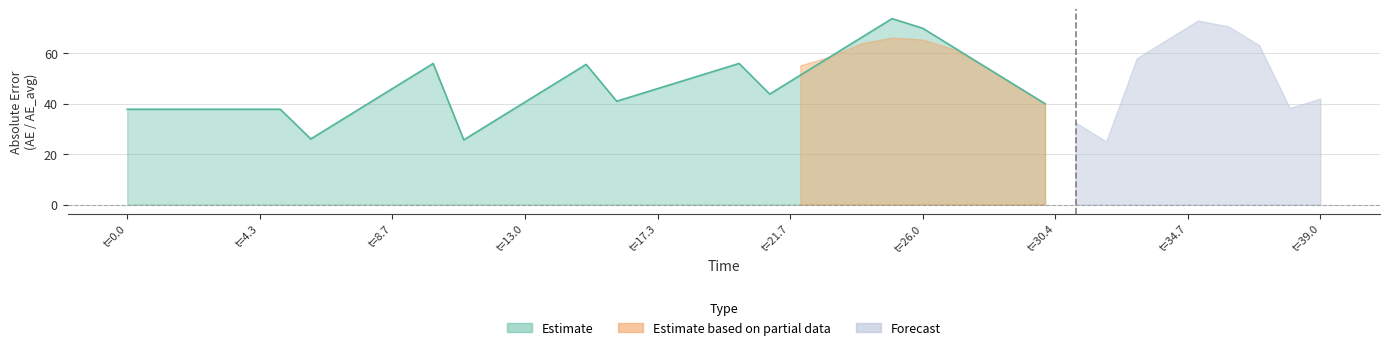

How many lines are shown in the chart?

3